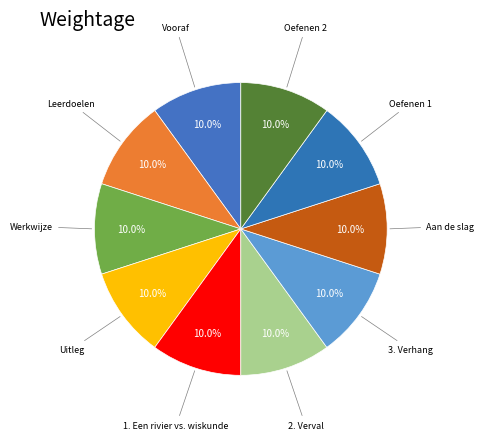

Is there a majority slice in this chart?

No